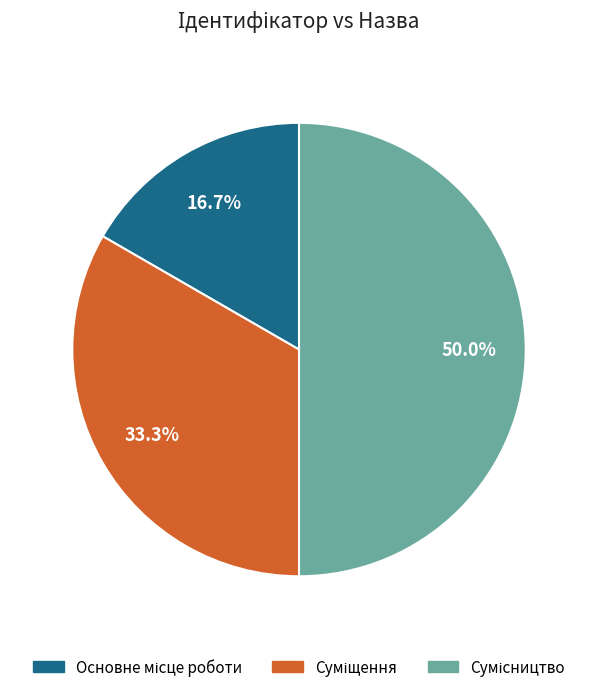

How many slices are in this pie chart?

3